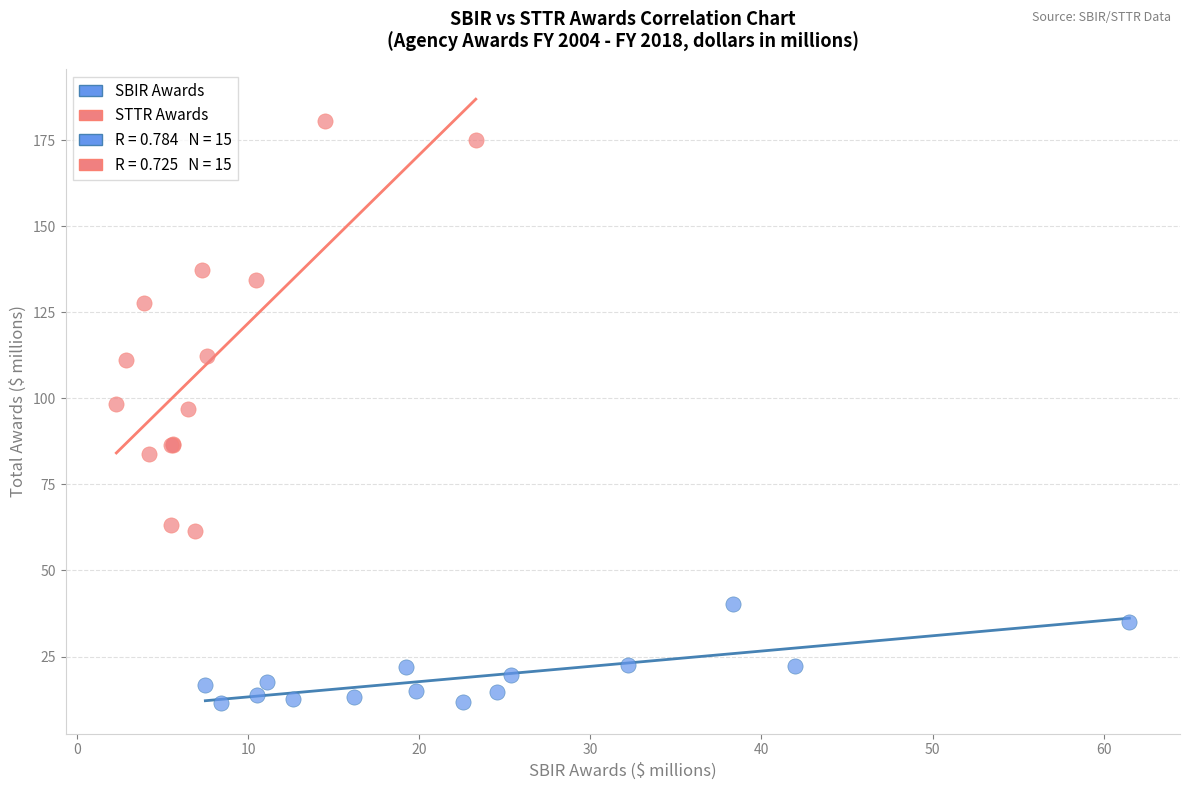

Which series has the largest Y range (max minus min)?

STTR Awards